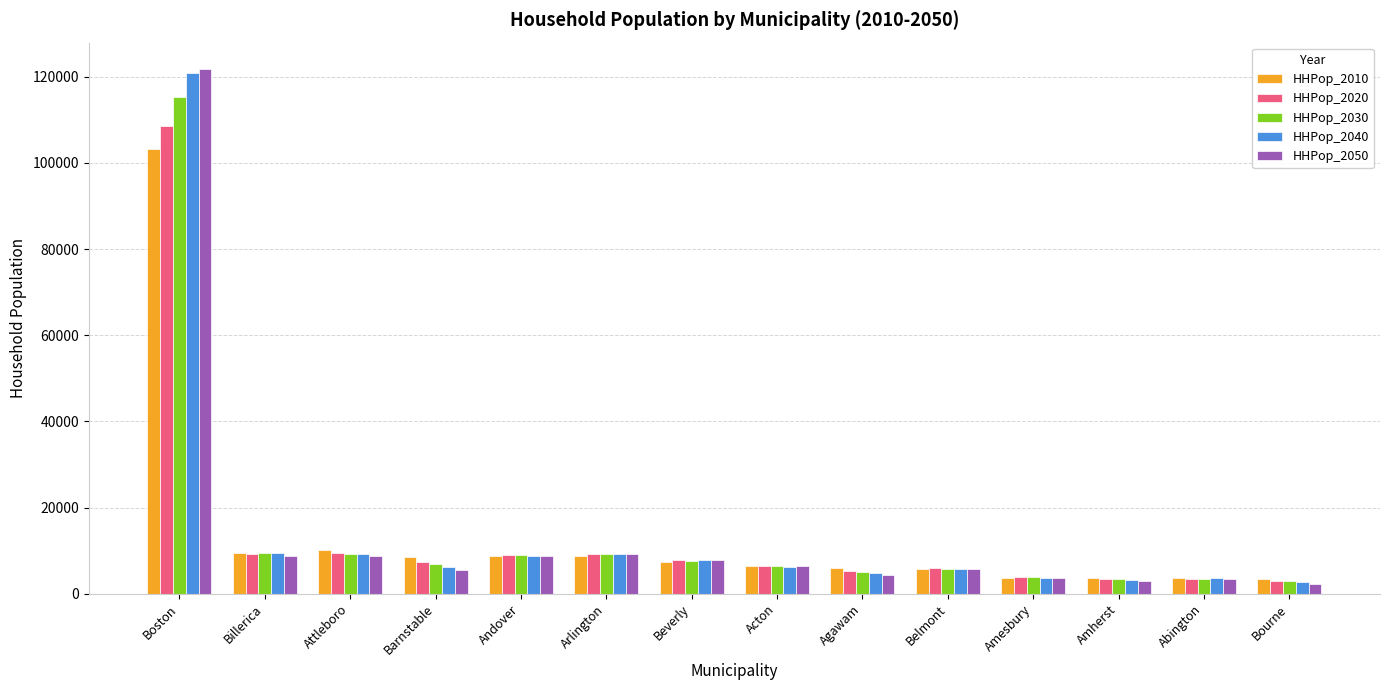

What is the spread (max minus min) of values at Boston?

18680